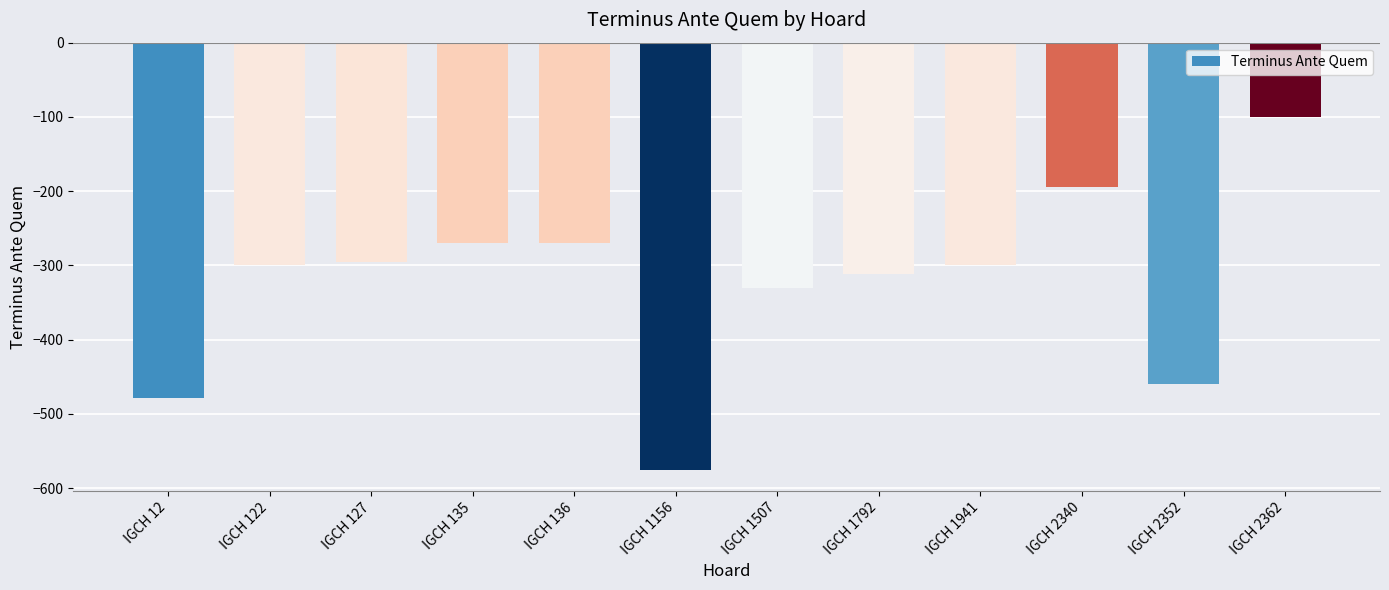

Reading left to right, transcribe all the data shown in this chart.

IGCH 12=-478	IGCH 122=-300	IGCH 127=-295	IGCH 135=-270	IGCH 136=-270	IGCH 1156=-575	IGCH 1507=-330	IGCH 1792=-311	IGCH 1941=-300	IGCH 2340=-195	IGCH 2352=-460	IGCH 2362=-100